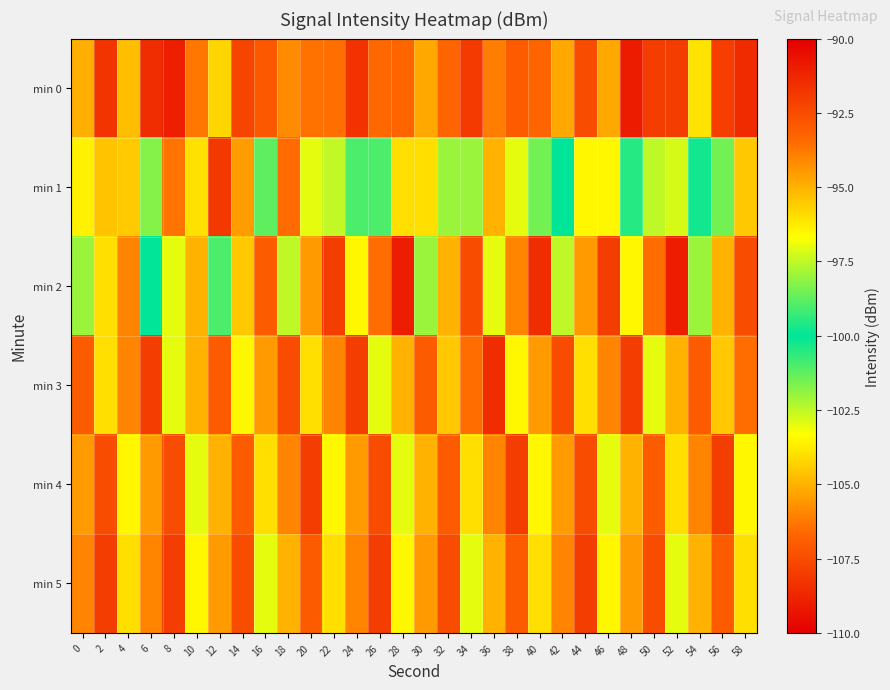

Reading left to right, what are all the values shown in this chart?

min 0: 0=-105.1	2=-108.2	4=-104.7	6=-108.5	8=-109.0	10=-106.3	12=-104.2	14=-107.7	16=-107.1	18=-105.8	20=-106.4	22=-106.5	24=-108.3	26=-106.6	28=-106.7	30=-105.2	32=-106.7	34=-108.1	36=-106.2	38=-107.0	40=-106.7	42=-105.2	44=-107.5	46=-105.2	48=-109.0	50=-108.0	52=-108.0	54=-103.9	56=-107.9	58=-108.6
min 1: 0=-96.4	2=-95.4	4=-95.5	6=-98.3	8=-106.4	10=-104.0	12=-108.2	14=-94.6	16=-98.8	18=-106.5	20=-103.0	22=-97.5	24=-99.0	26=-101.0	28=-104.0	30=-96.0	32=-98.0	34=-102.0	36=-105.0	38=-97.0	40=-98.5	42=-100.0	44=-103.5	46=-96.5	48=-99.5	50=-102.5	52=-97.2	54=-99.8	56=-101.5	58=-104.5
min 2: 0=-102.0	2=-104.0	4=-106.0	6=-100.0	8=-103.0	10=-105.0	12=-101.0	14=-104.5	16=-107.0	18=-102.5	20=-105.5	22=-108.0	24=-103.5	26=-106.5	28=-109.0	30=-102.0	32=-105.0	34=-107.5	36=-103.0	38=-106.0	40=-108.5	42=-102.5	44=-105.5	46=-108.0	48=-103.5	50=-106.5	52=-109.0	54=-102.0	56=-105.0	58=-107.5
min 3: 0=-107.0	2=-104.0	4=-106.0	6=-108.0	8=-103.0	10=-105.0	12=-107.0	14=-103.5	16=-105.5	18=-107.5	20=-104.0	22=-106.0	24=-108.0	26=-103.0	28=-105.0	30=-107.0	32=-104.5	34=-106.5	36=-108.5	38=-103.5	40=-105.5	42=-107.5	44=-104.0	46=-106.0	48=-108.0	50=-103.0	52=-105.0	54=-107.0	56=-104.5	58=-106.5
min 4: 0=-105.5	2=-107.5	4=-103.5	6=-105.5	8=-107.5	10=-103.0	12=-105.0	14=-107.0	16=-104.0	18=-106.0	20=-108.0	22=-103.5	24=-105.5	26=-107.5	28=-103.0	30=-105.0	32=-107.0	34=-104.0	36=-106.0	38=-108.0	40=-103.5	42=-105.5	44=-107.5	46=-103.0	48=-105.0	50=-107.0	52=-104.0	54=-106.0	56=-108.0	58=-103.5
min 5: 0=-106.0	2=-108.0	4=-104.0	6=-106.0	8=-108.0	10=-103.5	12=-105.5	14=-107.5	16=-103.0	18=-105.0	20=-107.0	22=-104.0	24=-106.0	26=-108.0	28=-103.5	30=-105.5	32=-107.5	34=-103.0	36=-105.0	38=-107.0	40=-104.0	42=-106.0	44=-108.0	46=-103.5	48=-105.5	50=-107.5	52=-103.0	54=-105.0	56=-107.0	58=-104.0